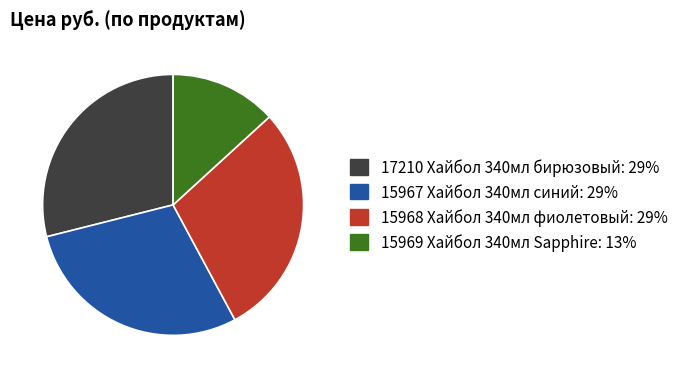

Is it true that 15969 Хайбол 340мл Sapphire is 13% of the pie?

True